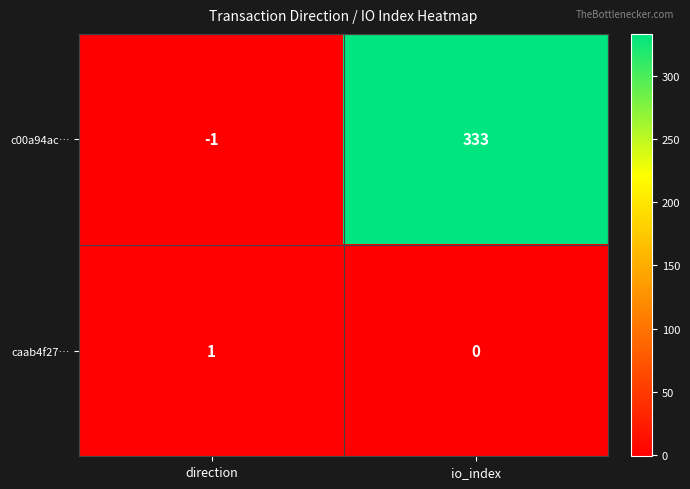

The value of caab4f27… at direction is 1. True or false?

True